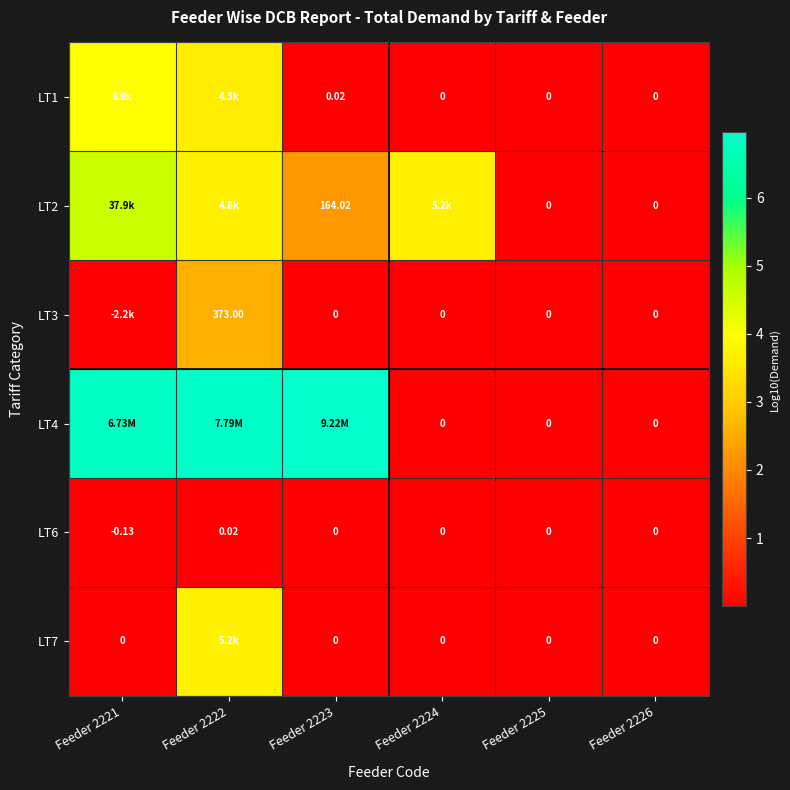

True or false: LT4 has a value of 6.9 at Feeder 2222.

True